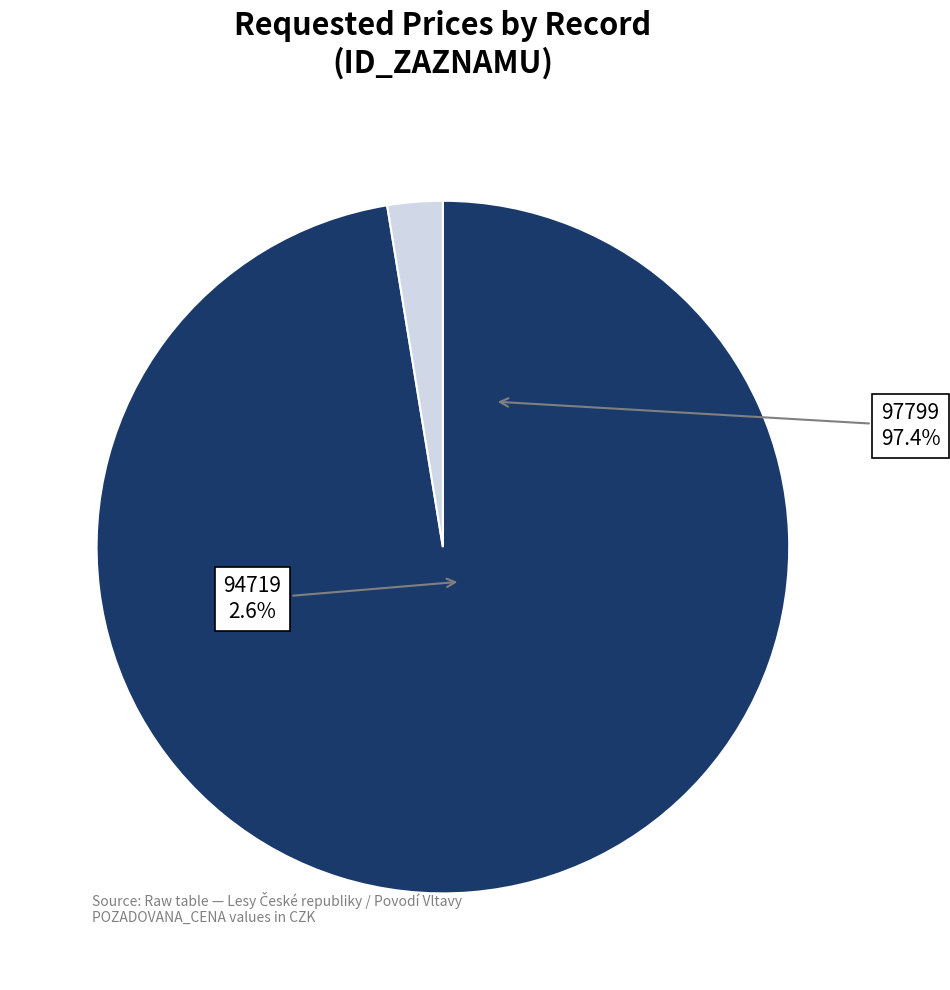

Rank the categories by value from highest to lowest.

97799, 94719